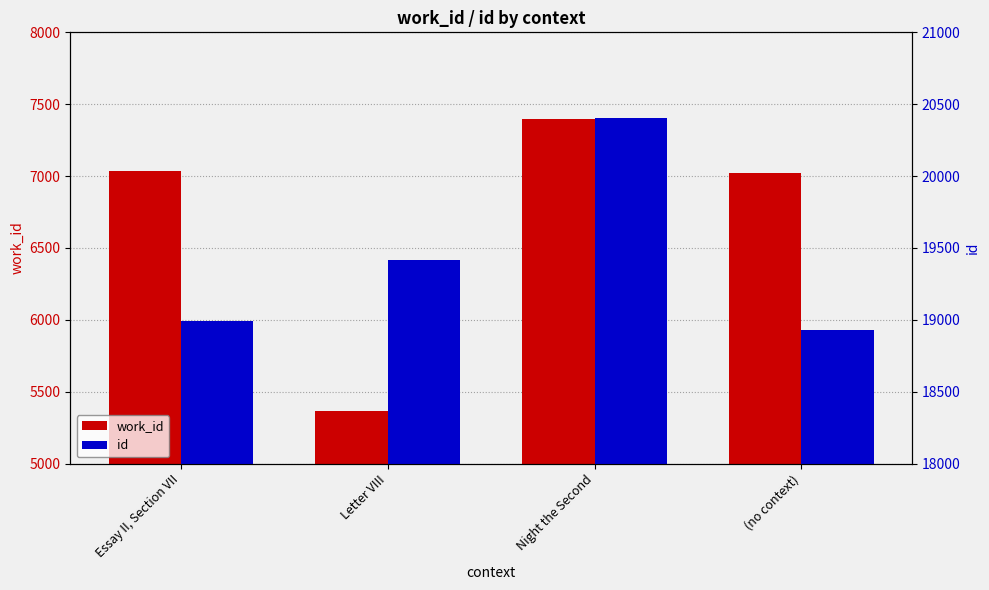

Which series has the widest spread of values?

work_id